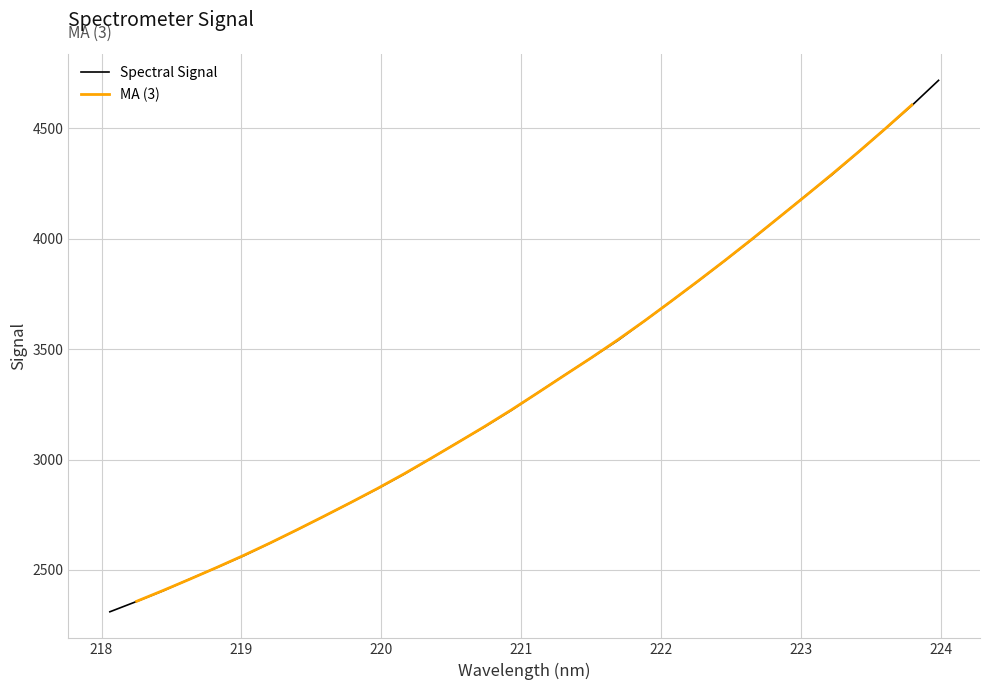

What is the greatest value displayed?

4717.1